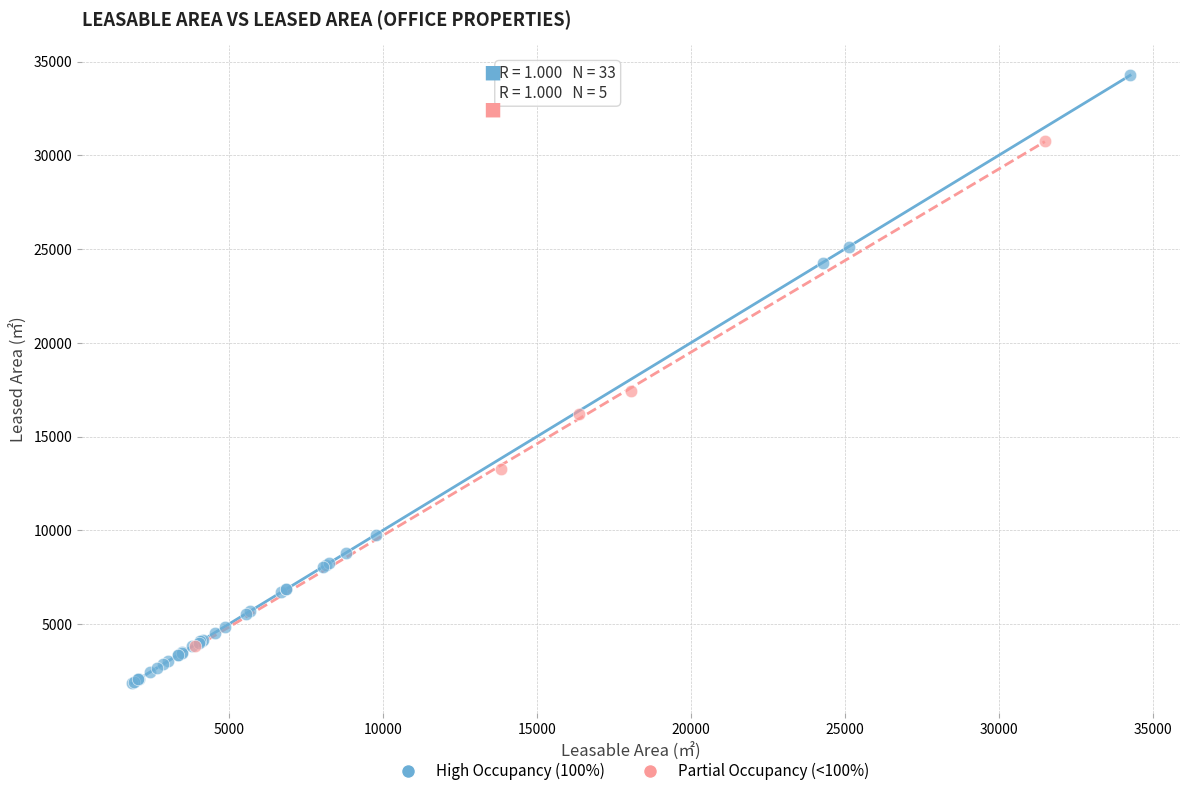

Which series contains the highest Y value?

High Occupancy (100%)